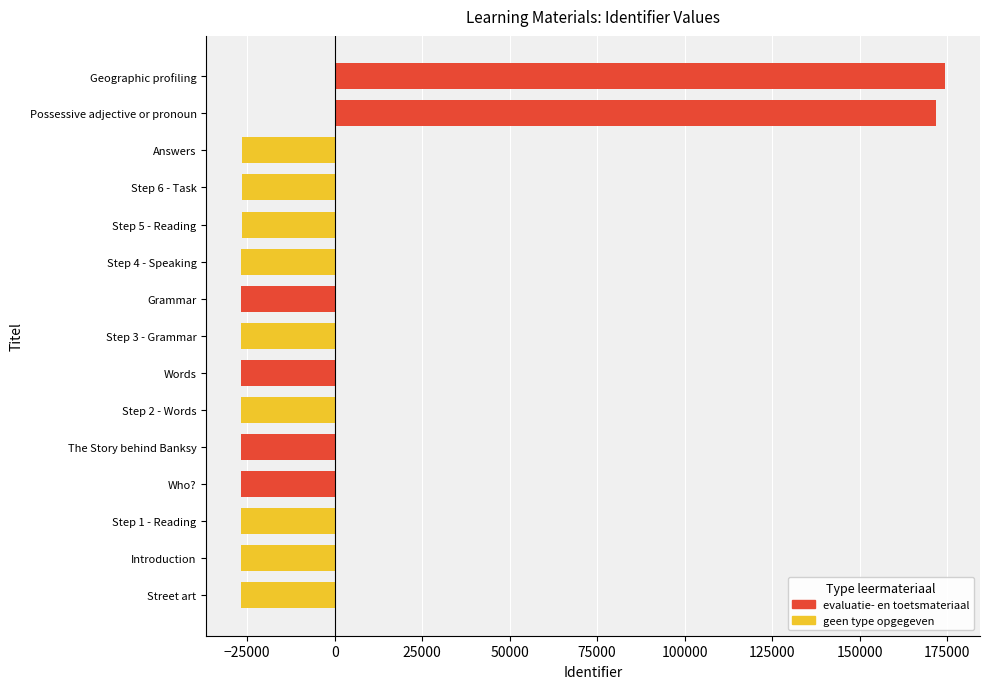

What is the difference between the maximum and minimum values?

201022